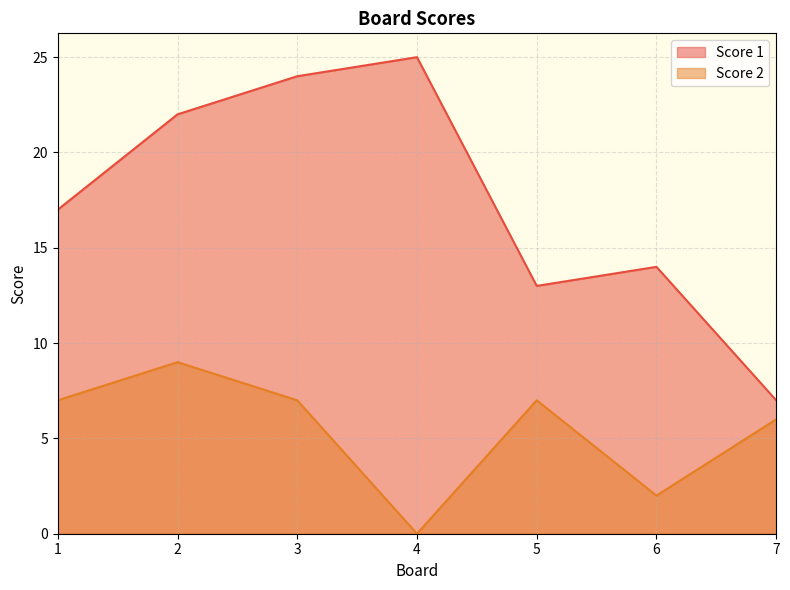

True or false: Score 2 has more than 1 points higher than both neighbors.

True